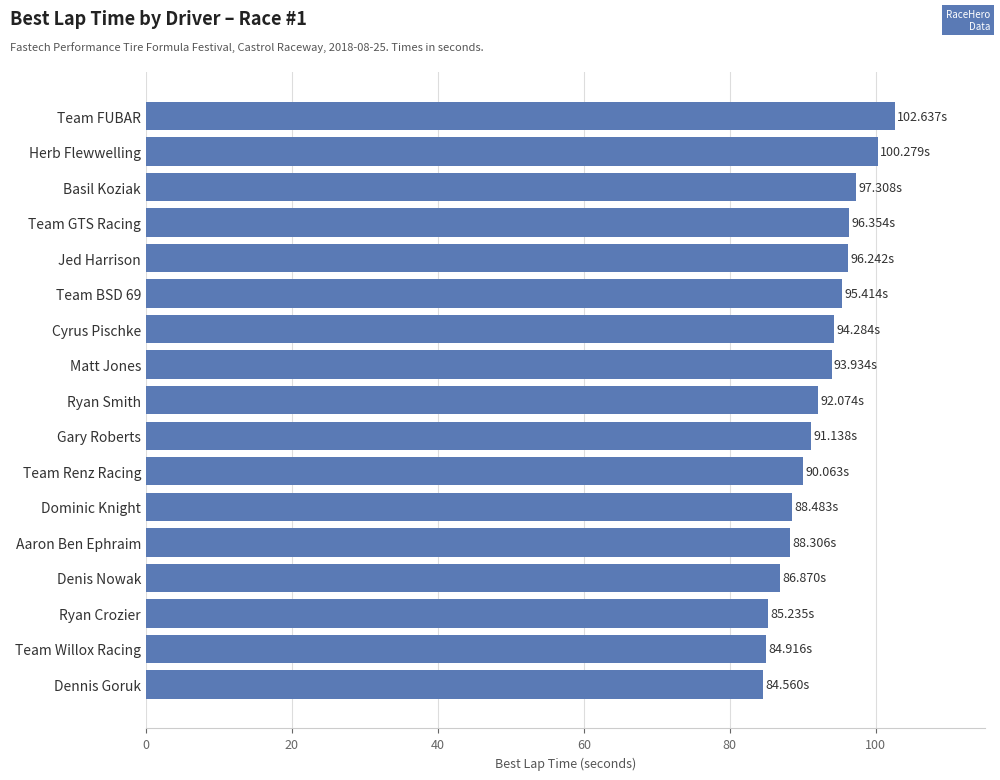

How many values exceed 92?

9